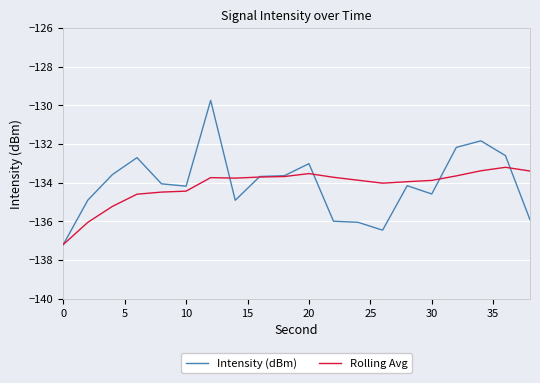

What is the lowest value of the Intensity (dBm) series?

-137.2